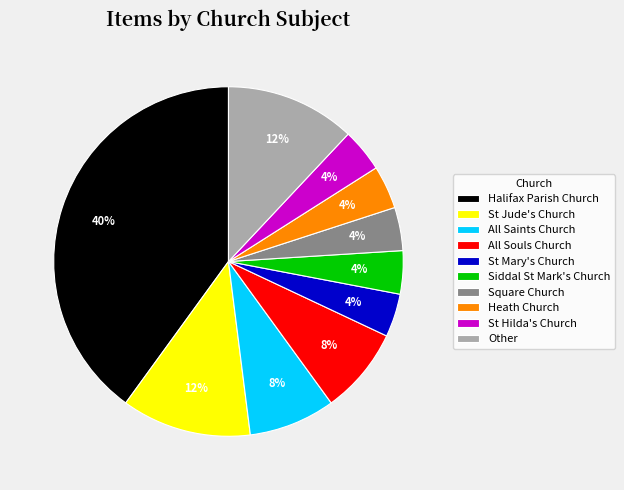

Does St Mary's Church represent more than half of the total?

No